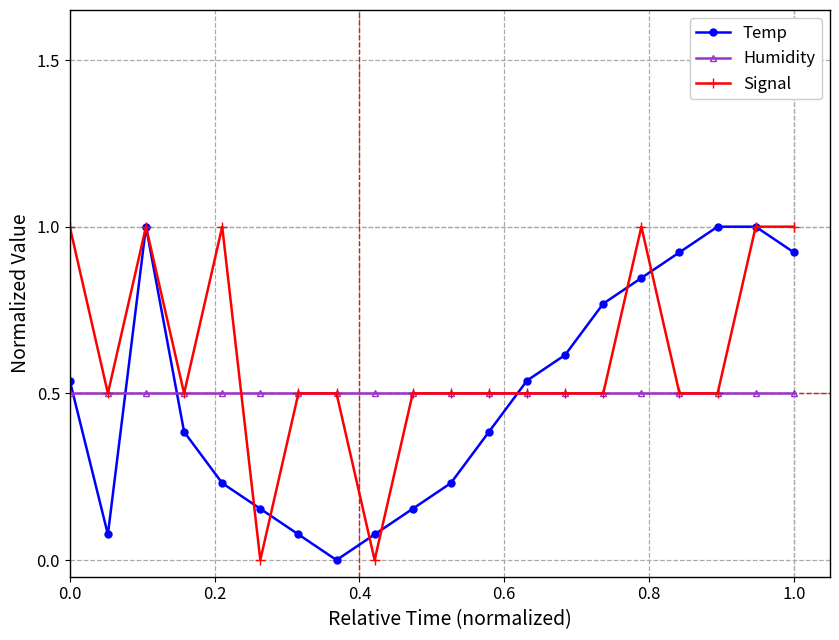

What is the highest value of the Temp series?

1.0